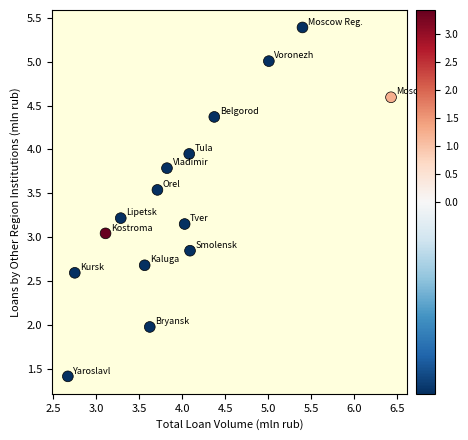

What is the range of X values (max minus min)?

3.8